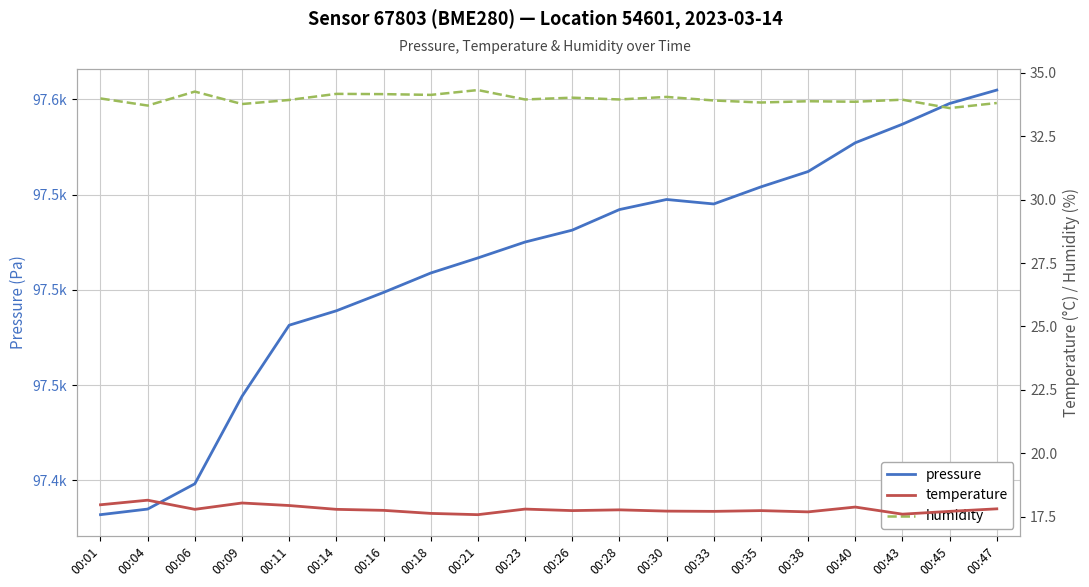

Which category has the lowest value in the temperature series?

00:21